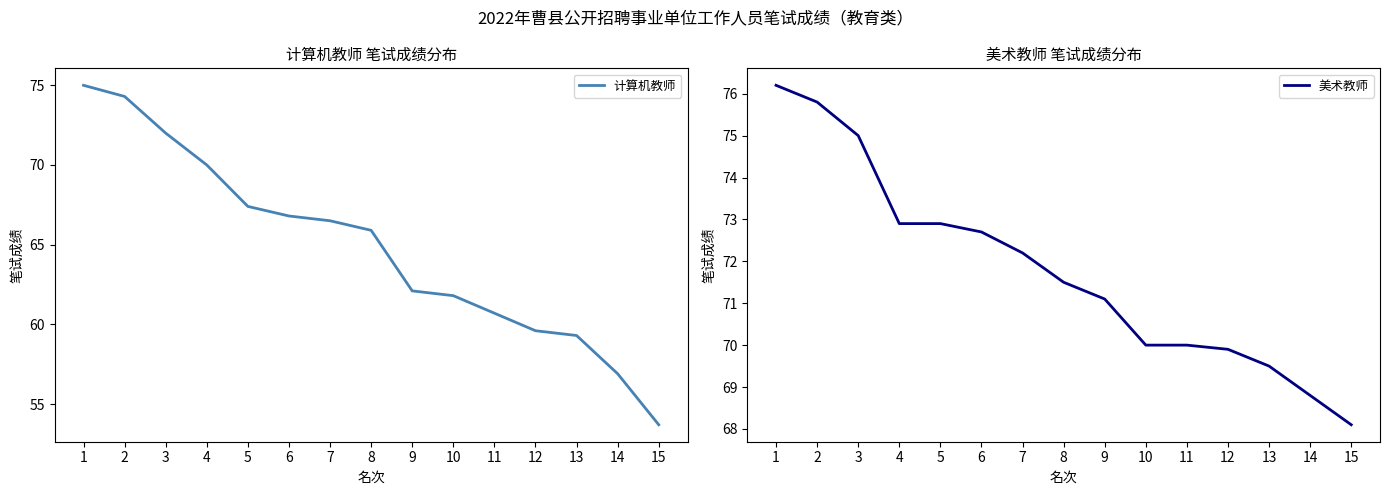

True or false: 计算机教师 and 美术教师 intersect in this chart.

False